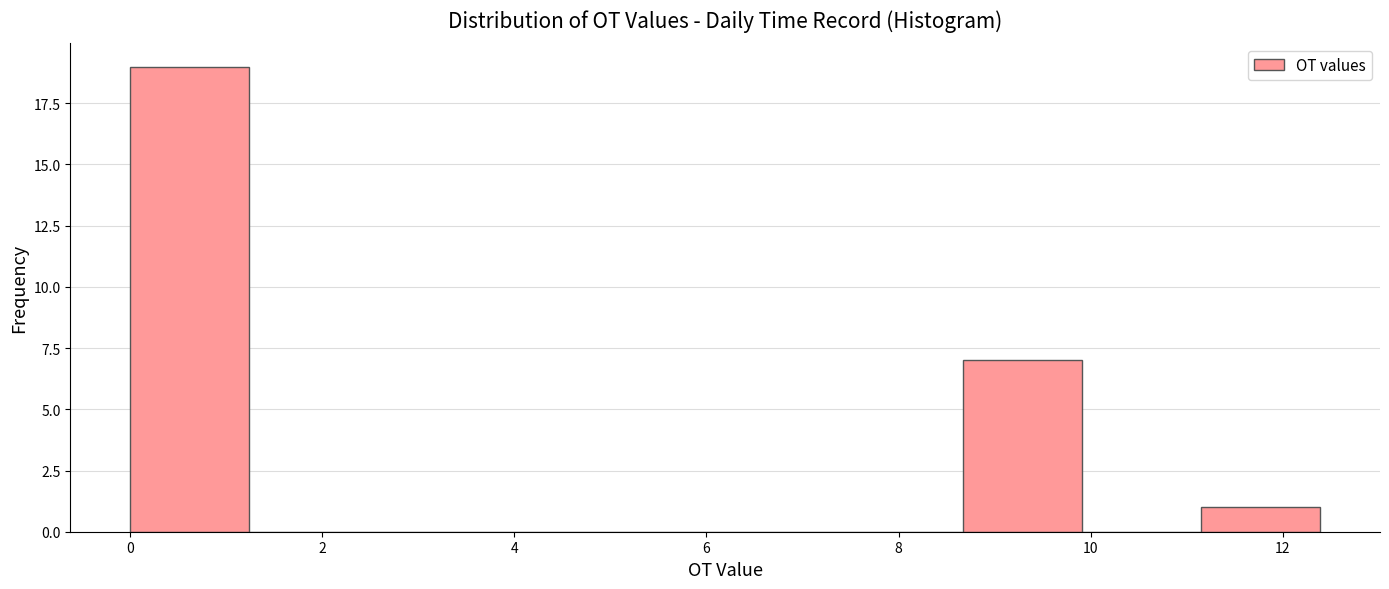

How tall is the bar that spans 11.2 to 12.4 on the x-axis? Neither the bar edges nor the heights are printed on the chart, so give them approximately, as read against the axes.

1